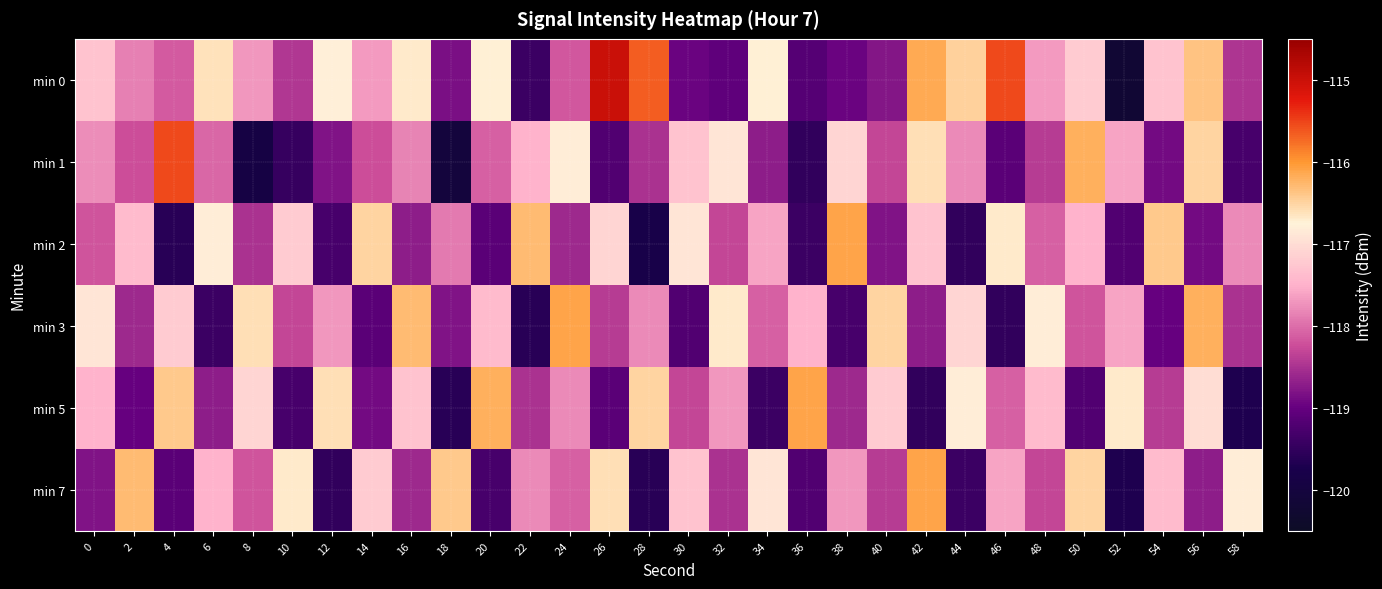

At which category does the chart reach its peak across all series?

26